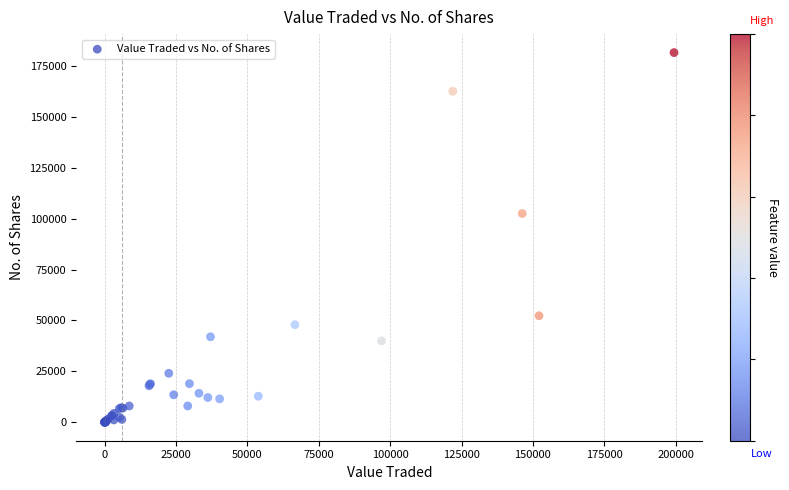

What Y value in the scatter plot is closest to 90824?

102571